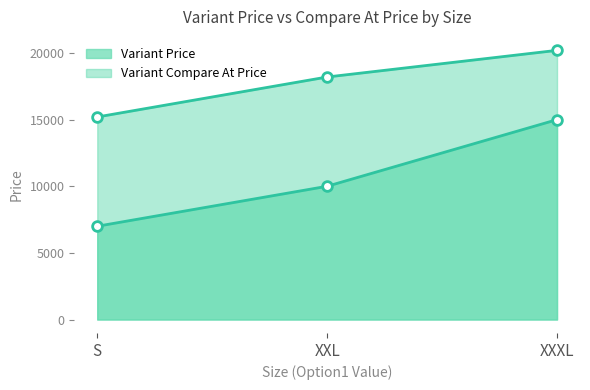

Reading left to right, list all the values displayed in this chart.

Variant Price: S=7000	XXL=10000	XXXL=15000
Variant Compare At Price: S=15200	XXL=18200	XXXL=20200